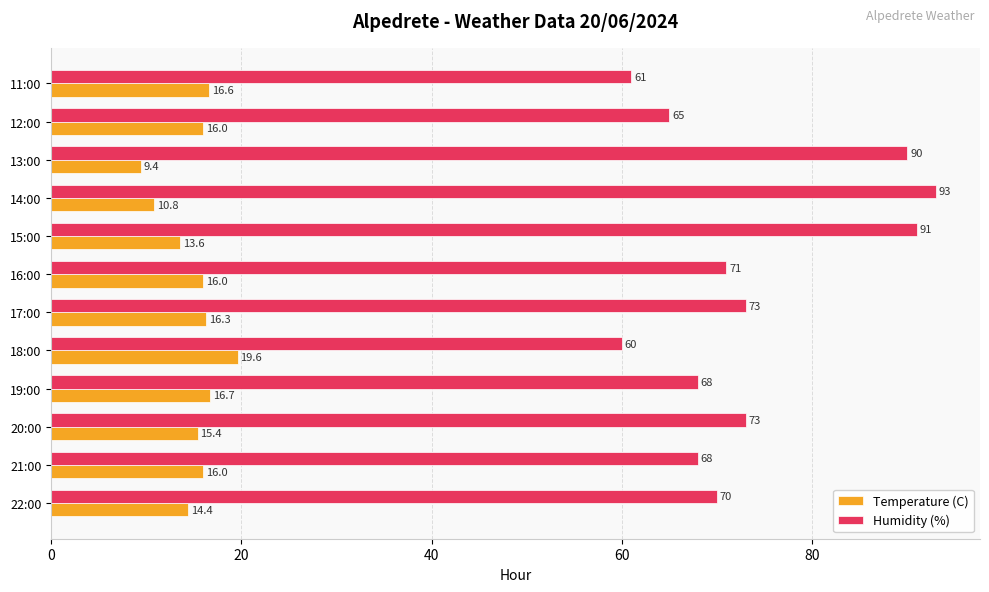

Rank the series by their average value, from highest to lowest.

Humidity (%), Temperature (C)